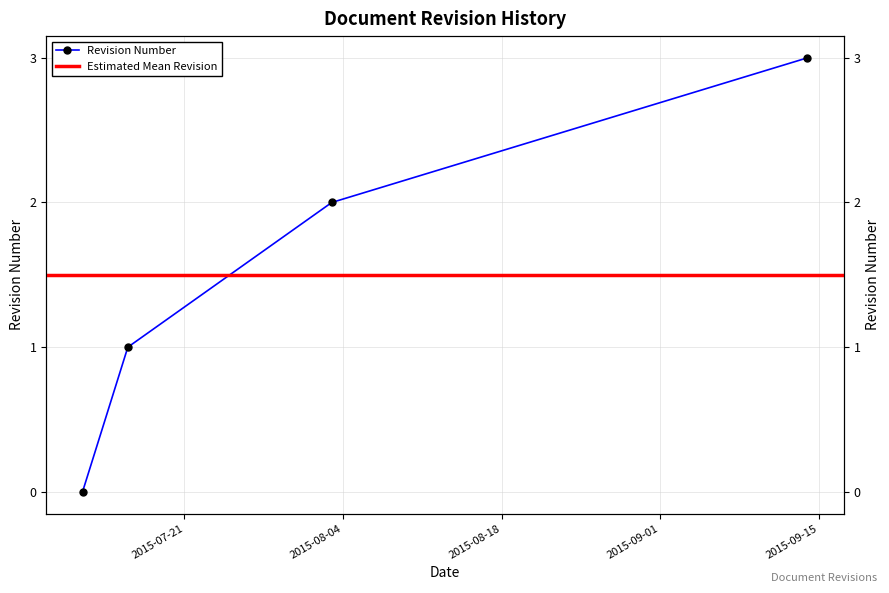

What is the label of the 3rd point from the right?

2015-07-16